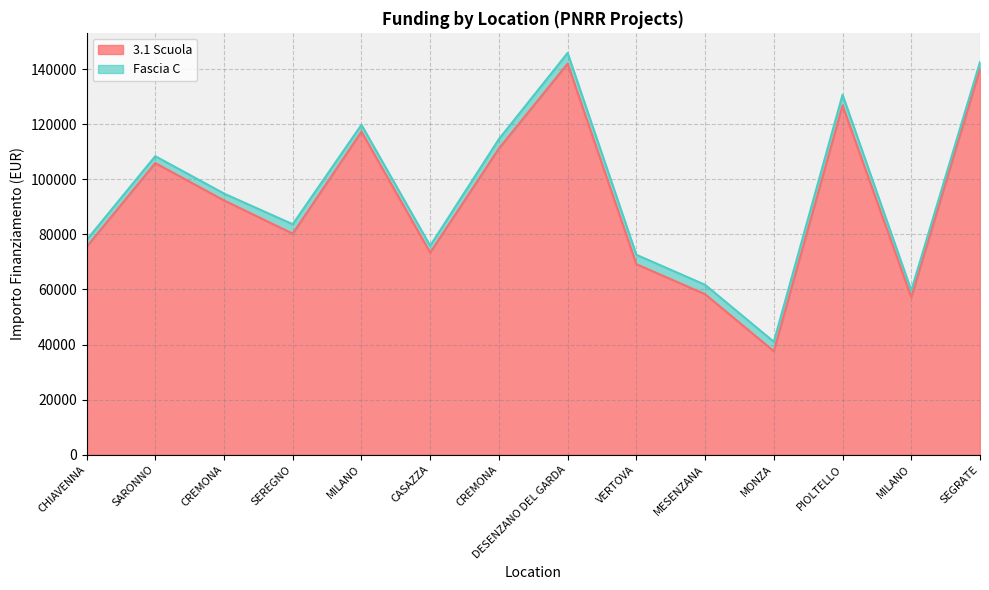

True or false: the data has more than 2 interior local peaks.

True